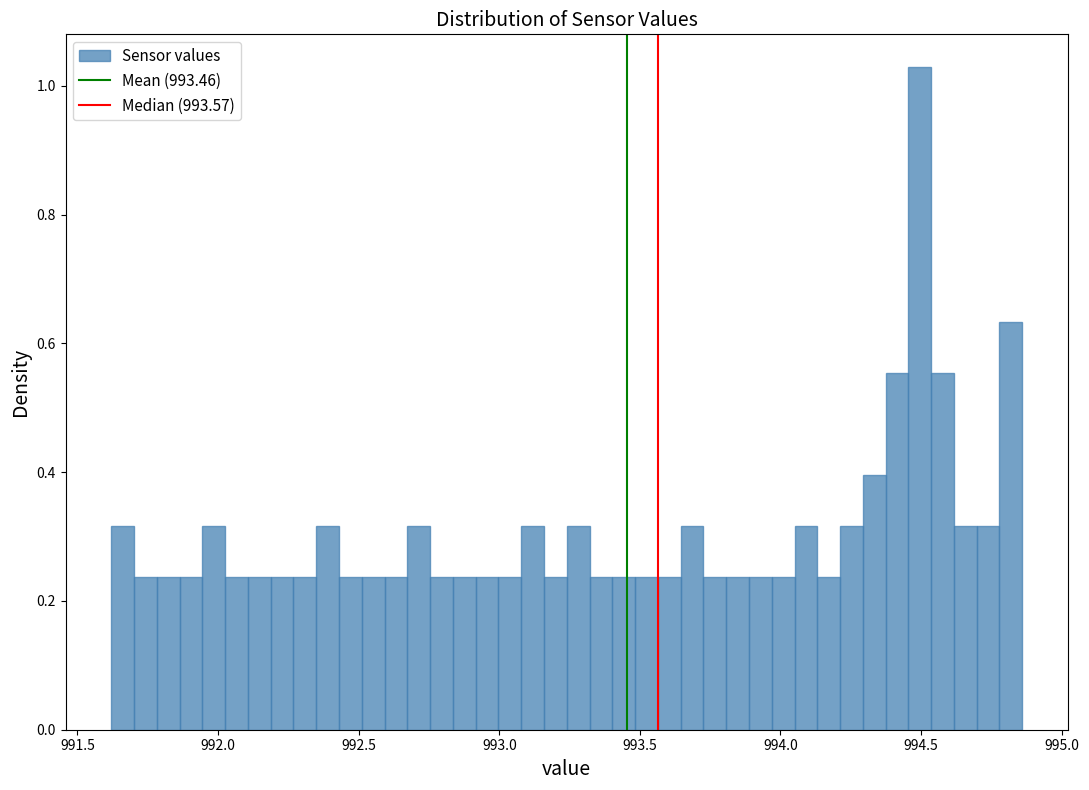

Around what value on the x-axis is the tallest bar? Give the approximate position of its centre, as read against the axis.

994.50